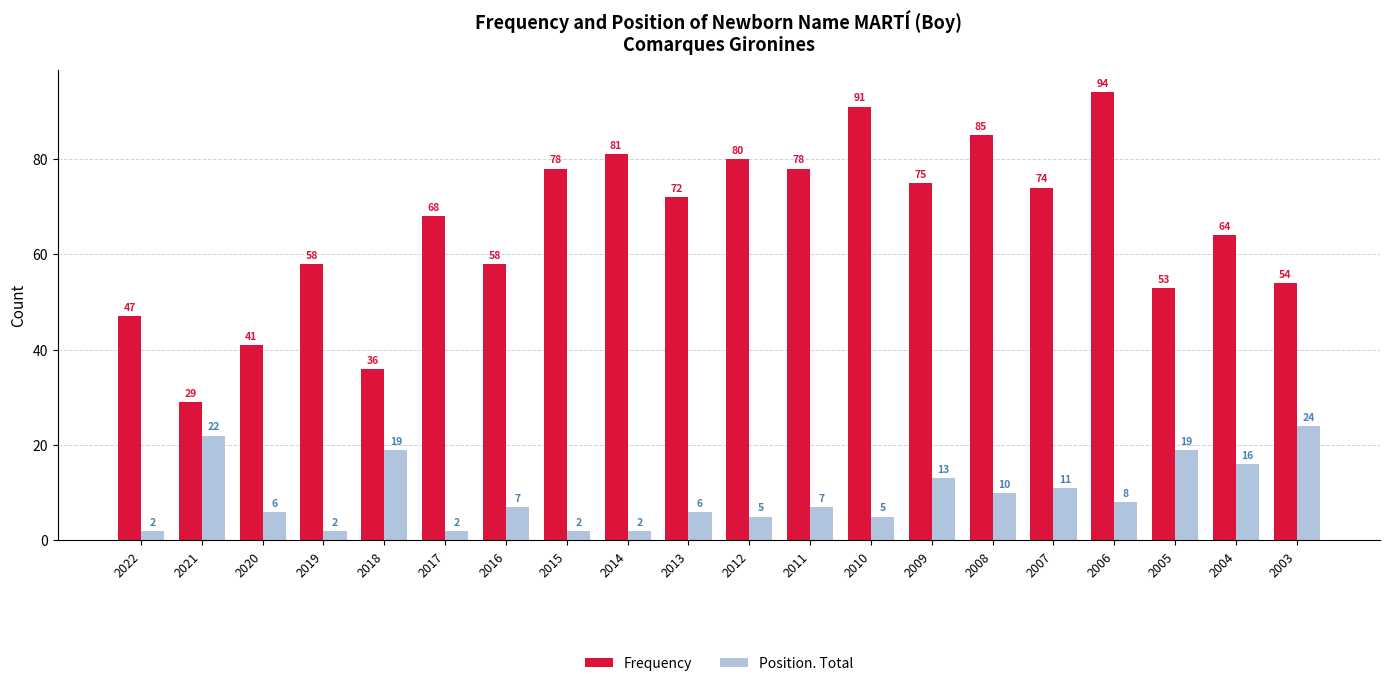

Reading left to right, list all the values displayed in this chart.

Frequency: 47	29	41	58	36	68	58	78	81	72	80	78	91	75	85	74	94	53	64	54
Position. Total: 2	22	6	2	19	2	7	2	2	6	5	7	5	13	10	11	8	19	16	24